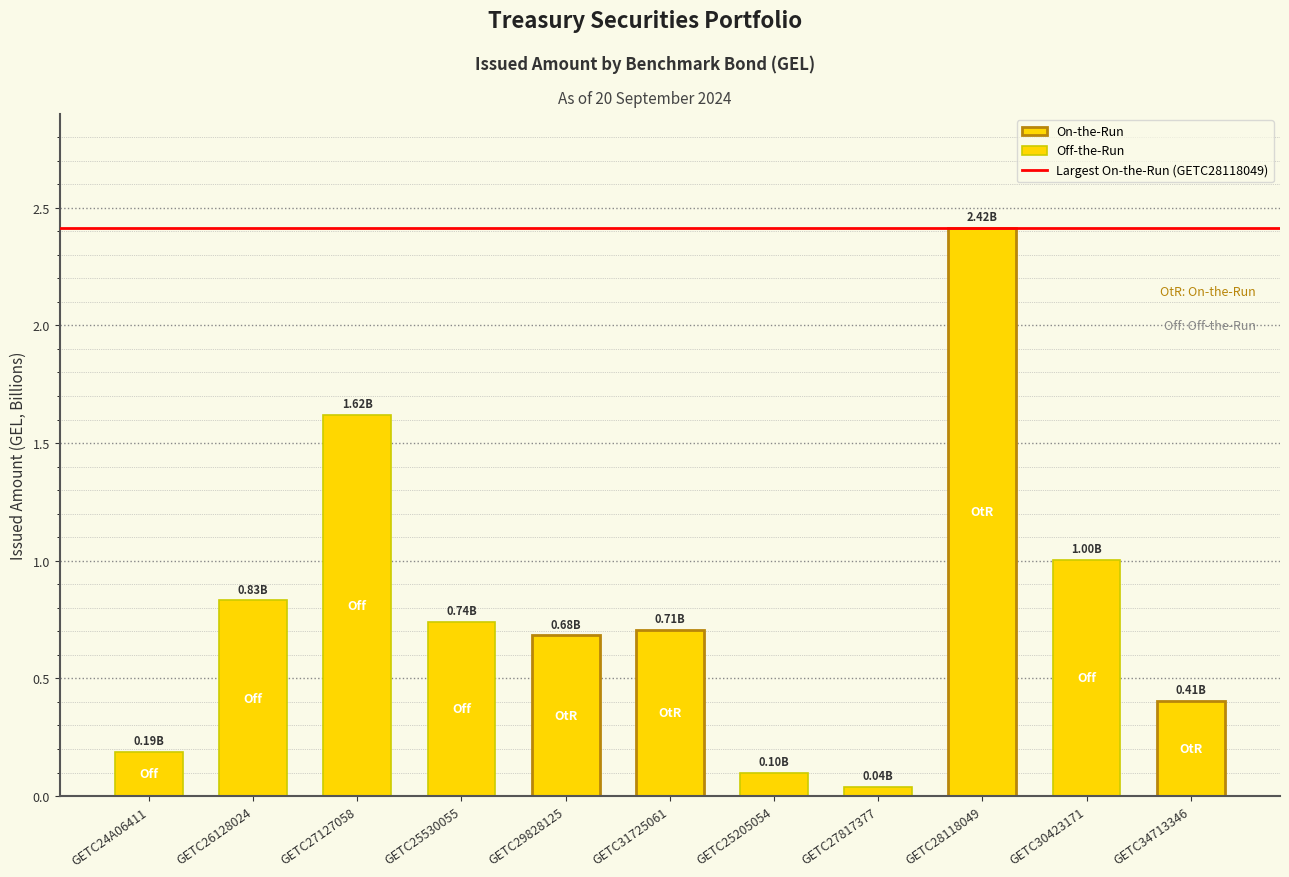

What is the difference between the maximum and second lowest values?

2.3